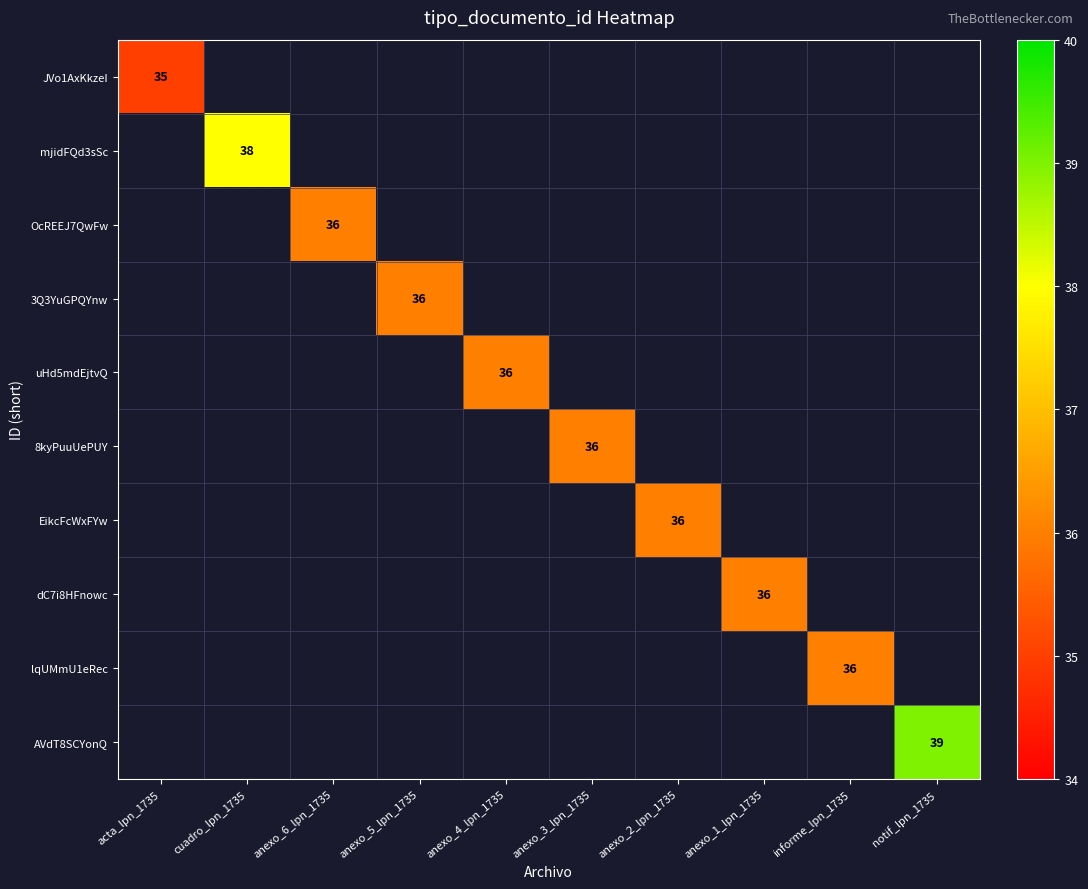

How many distinct data groups are displayed?

10